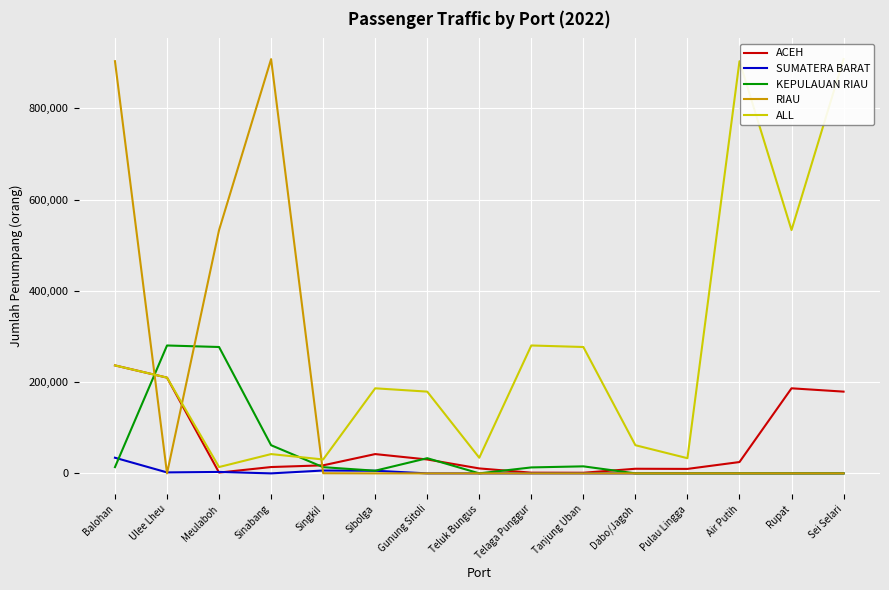

Which has a higher value, Rupat or Sei Selari?

Rupat